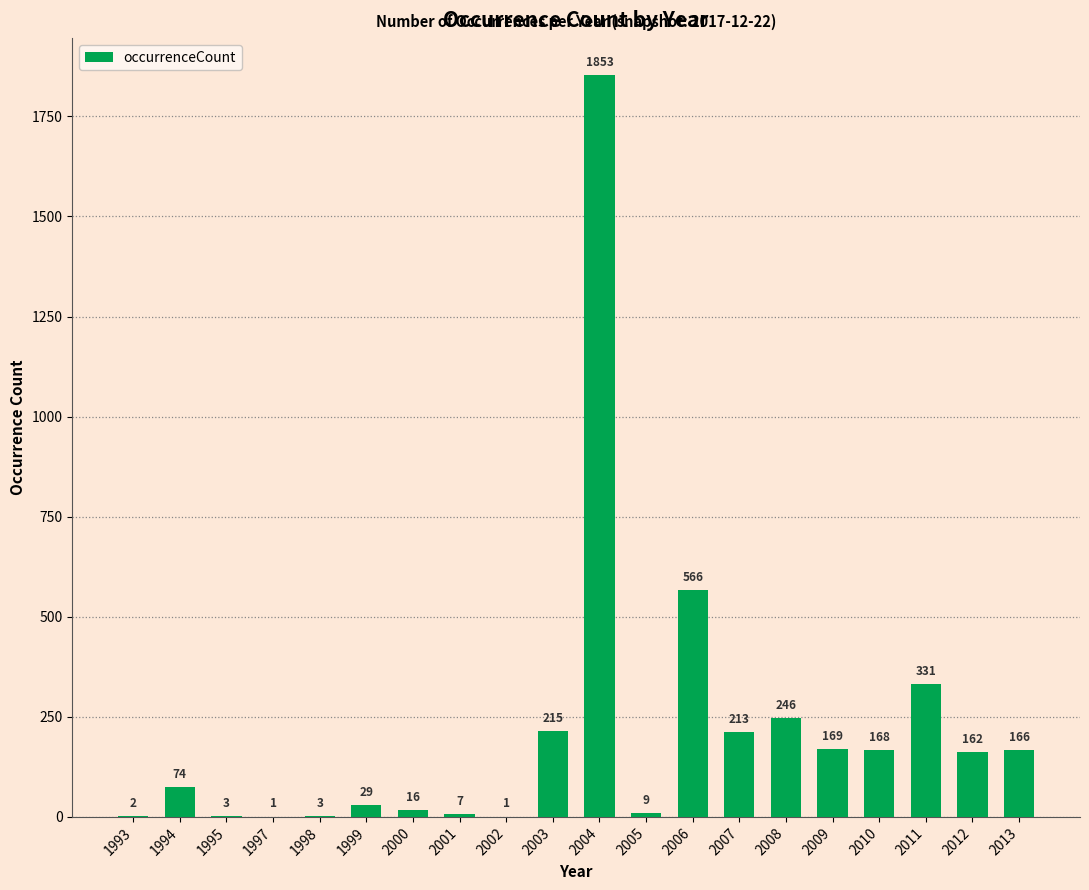

Approximately how many times larger is the value at 2009 compared to 1998?

56.3